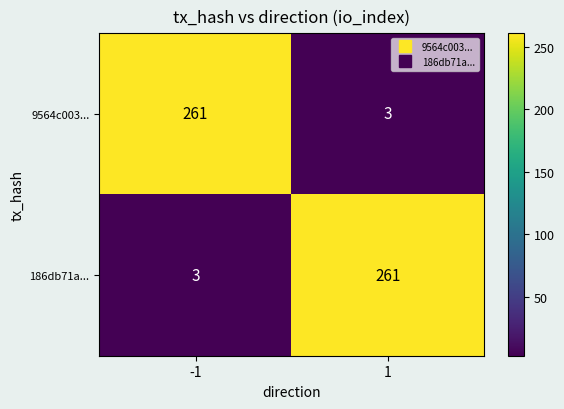

What is the sum of all 186db71a... values?

264